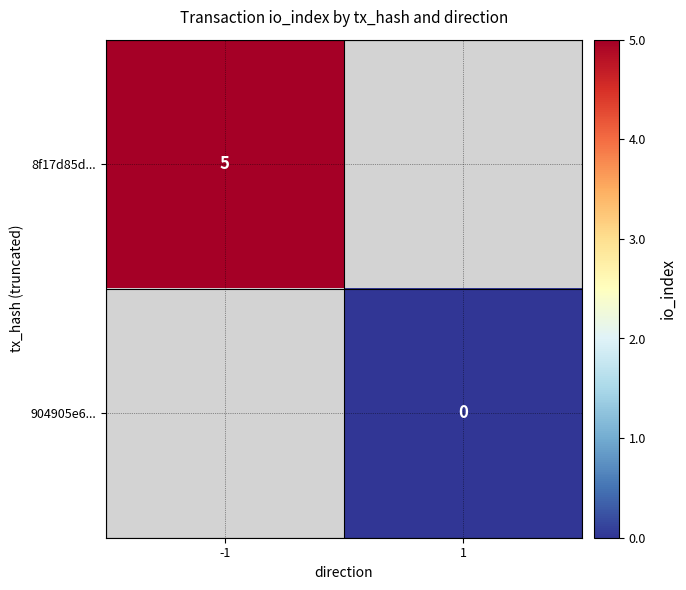

The 8f17d85d... series shows 5 at -1. True or false?

True